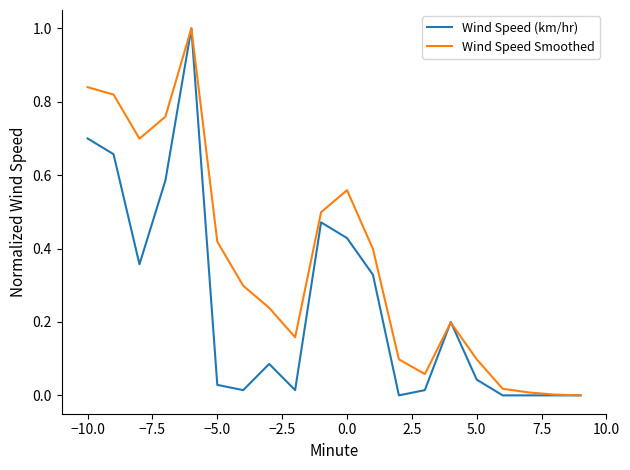

List the series in order of their overall mean, lowest first.

Wind Speed (km/hr), Wind Speed Smoothed